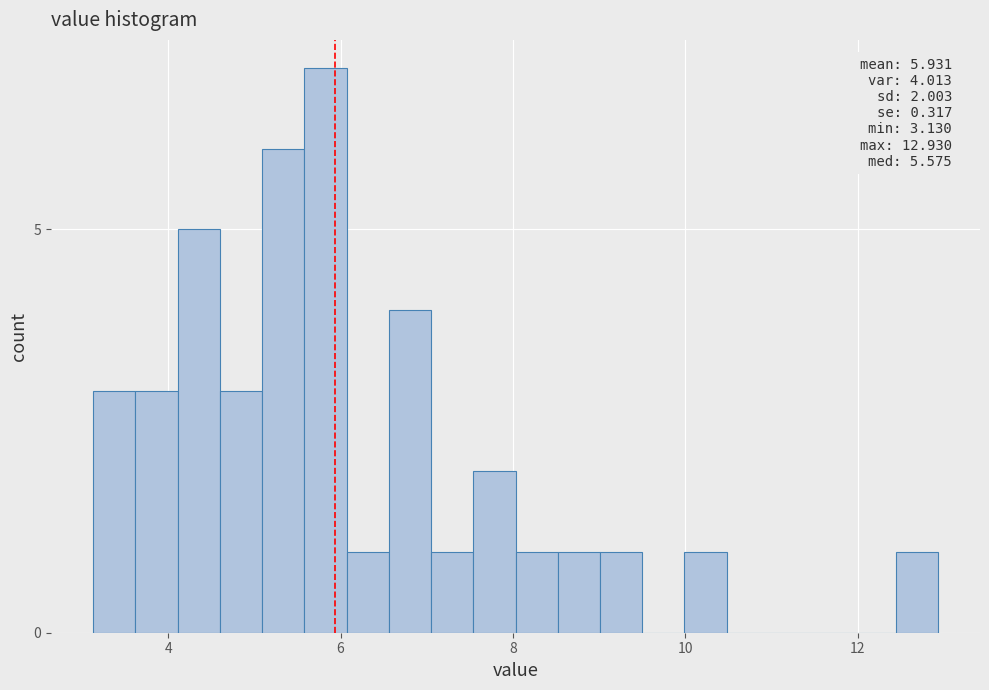

Around what value on the x-axis is the tallest bar? Give the approximate position of its centre, as read against the axis.

5.8